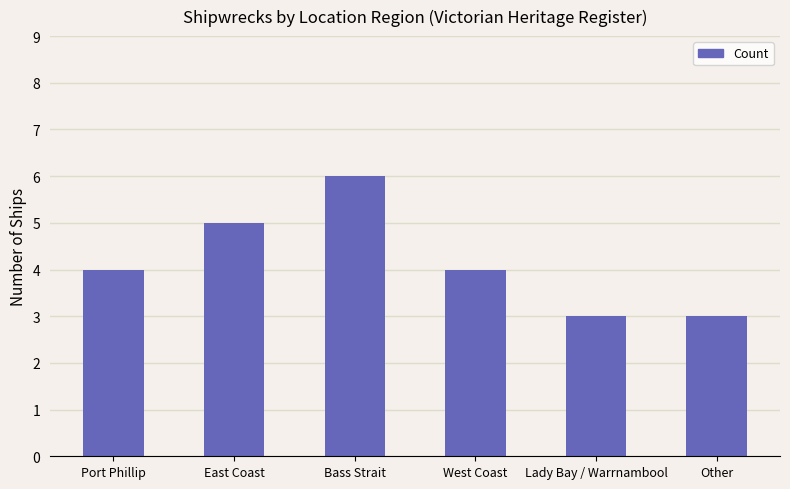

True or false: the data shows 2 at Bass Strait.

False